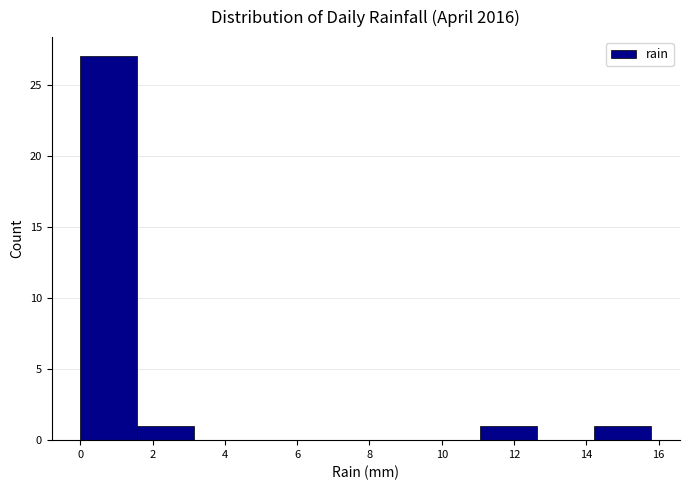

How tall is the bar that spans 0.00 to 1.58 on the x-axis? Neither the bar edges nor the heights are printed on the chart, so give them approximately, as read against the axes.

27